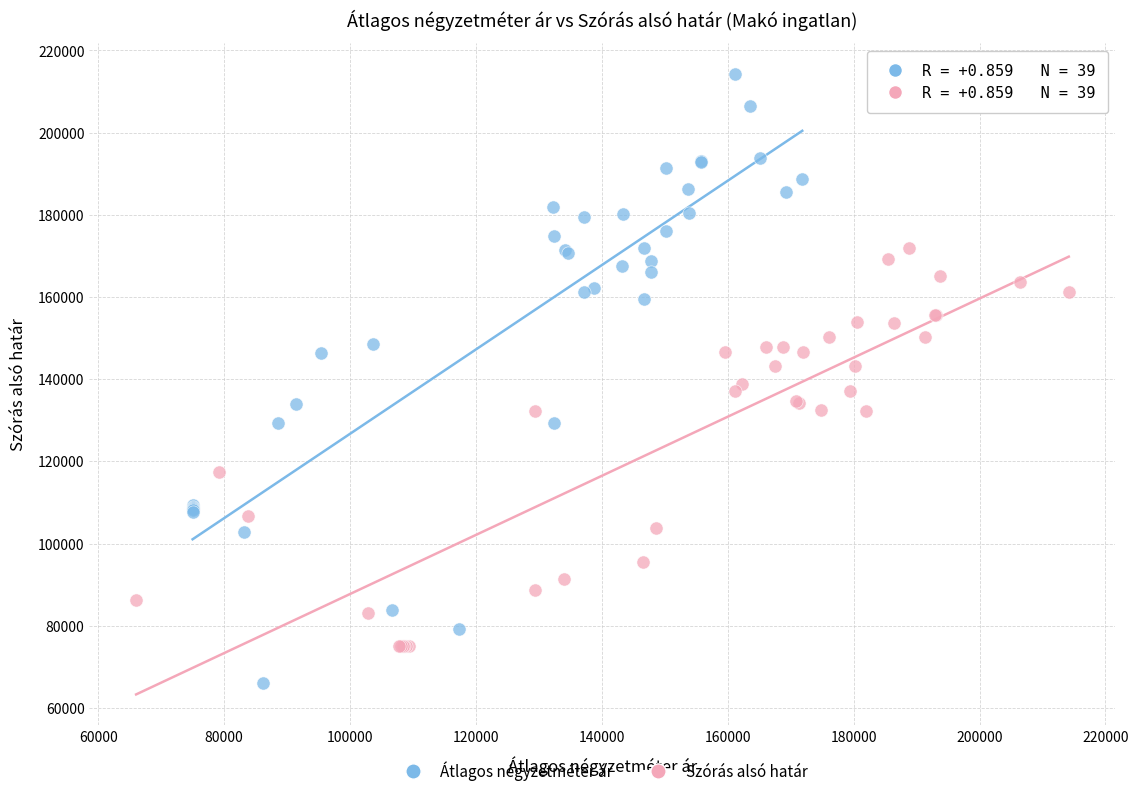

Which series has the largest Y range (max minus min)?

Átlagos négyzetméter ár